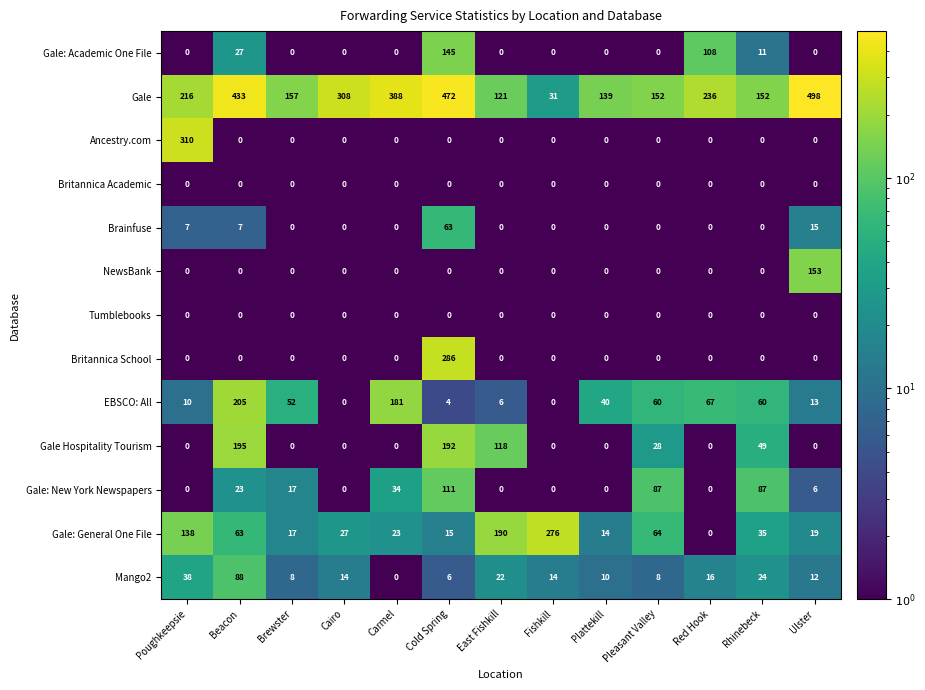

What is the approximate value of Gale: Academic One File at Rhinebeck?

11